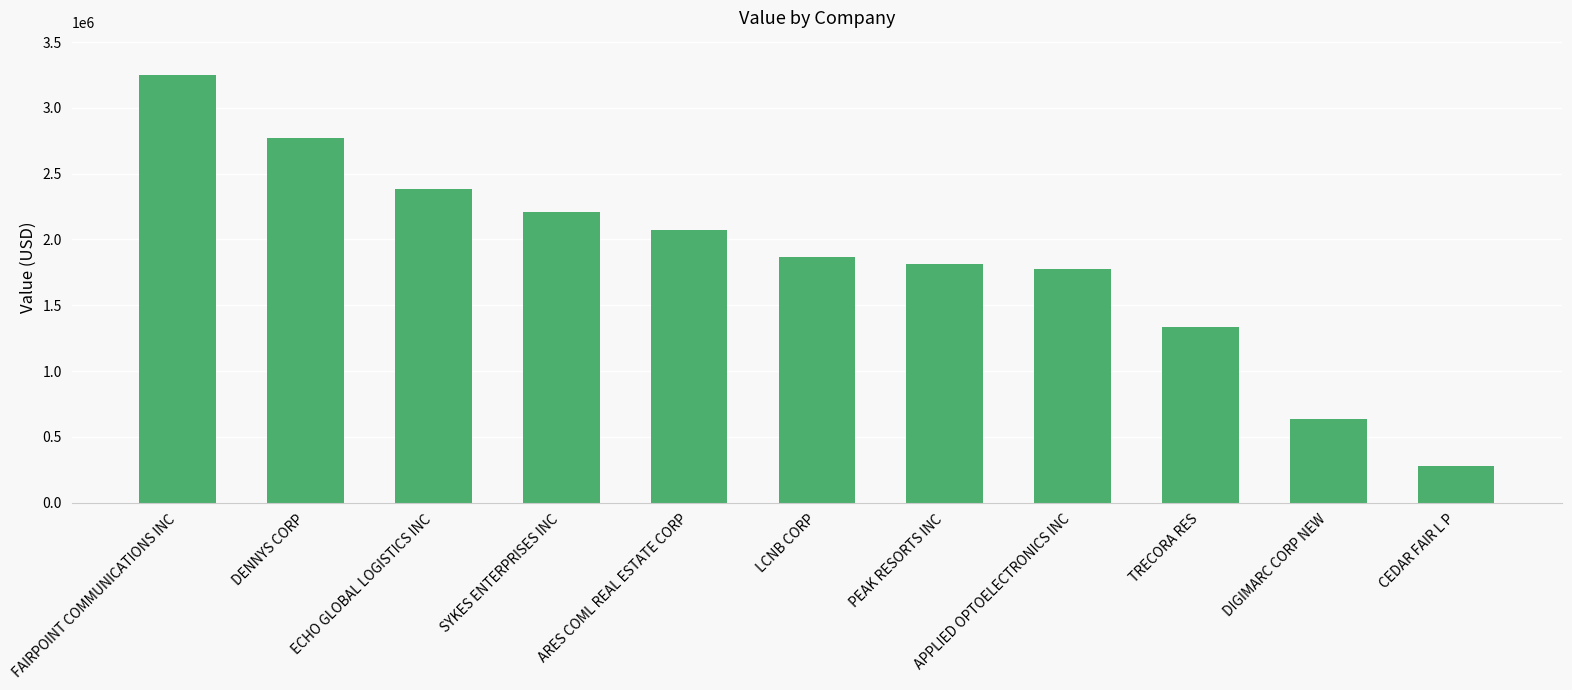

What is the difference between the maximum and minimum values?

2968000